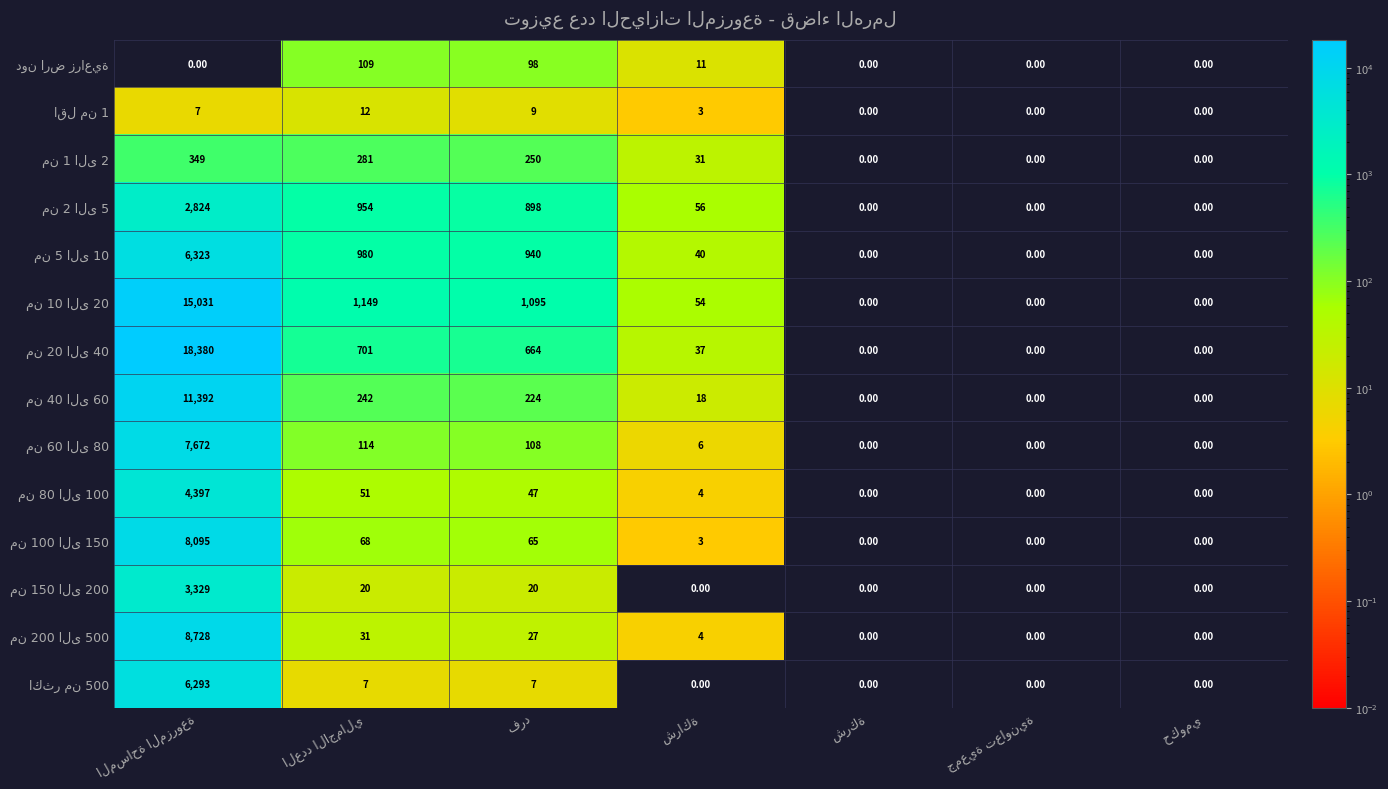

Which series has the largest range (max minus min)?

من 20 الى 40